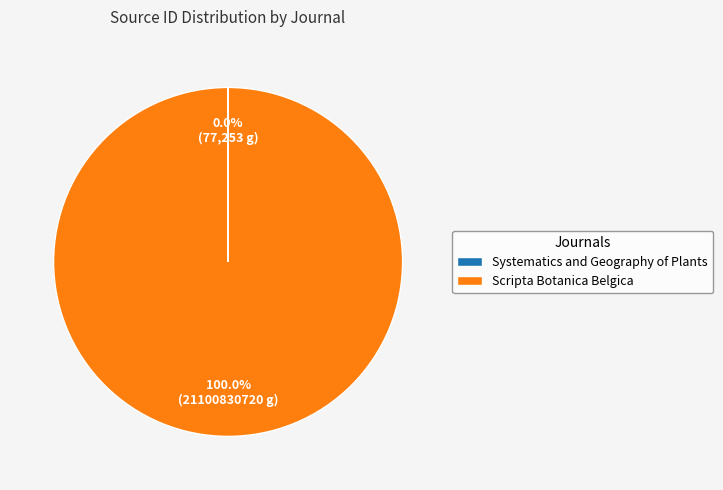

What is the largest slice in the pie chart?

Scripta Botanica Belgica